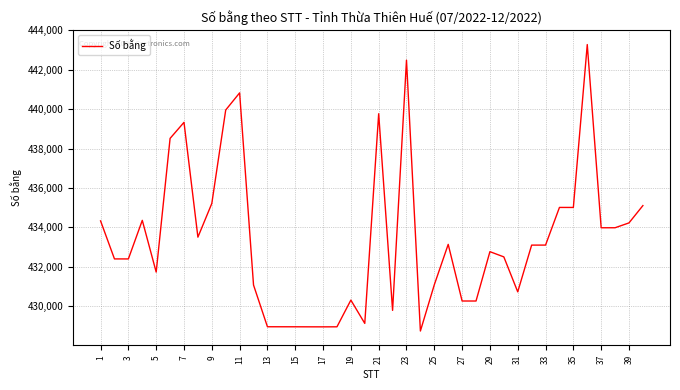

What is the smallest value displayed?

428729